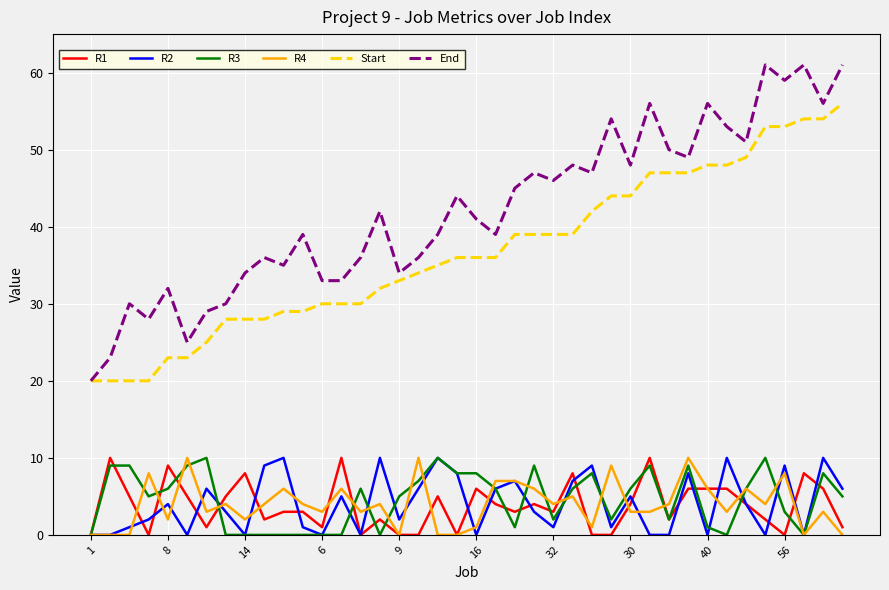

True or false: R1 and Start intersect in this chart.

False